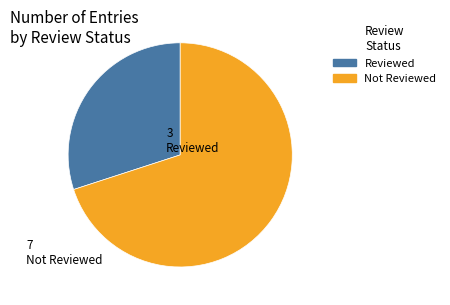

Is there a majority slice in this chart?

Yes